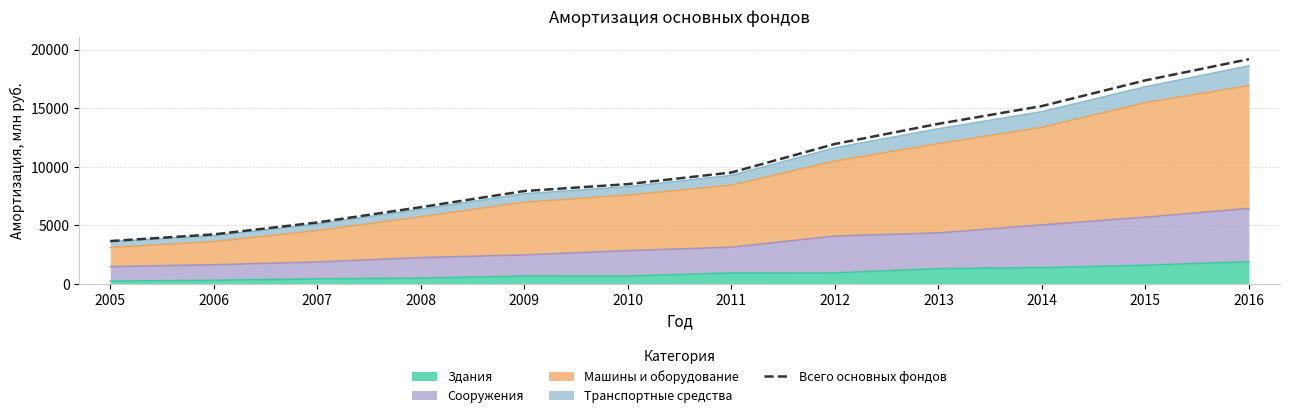

What is the difference between the second highest and second lowest values?

13137